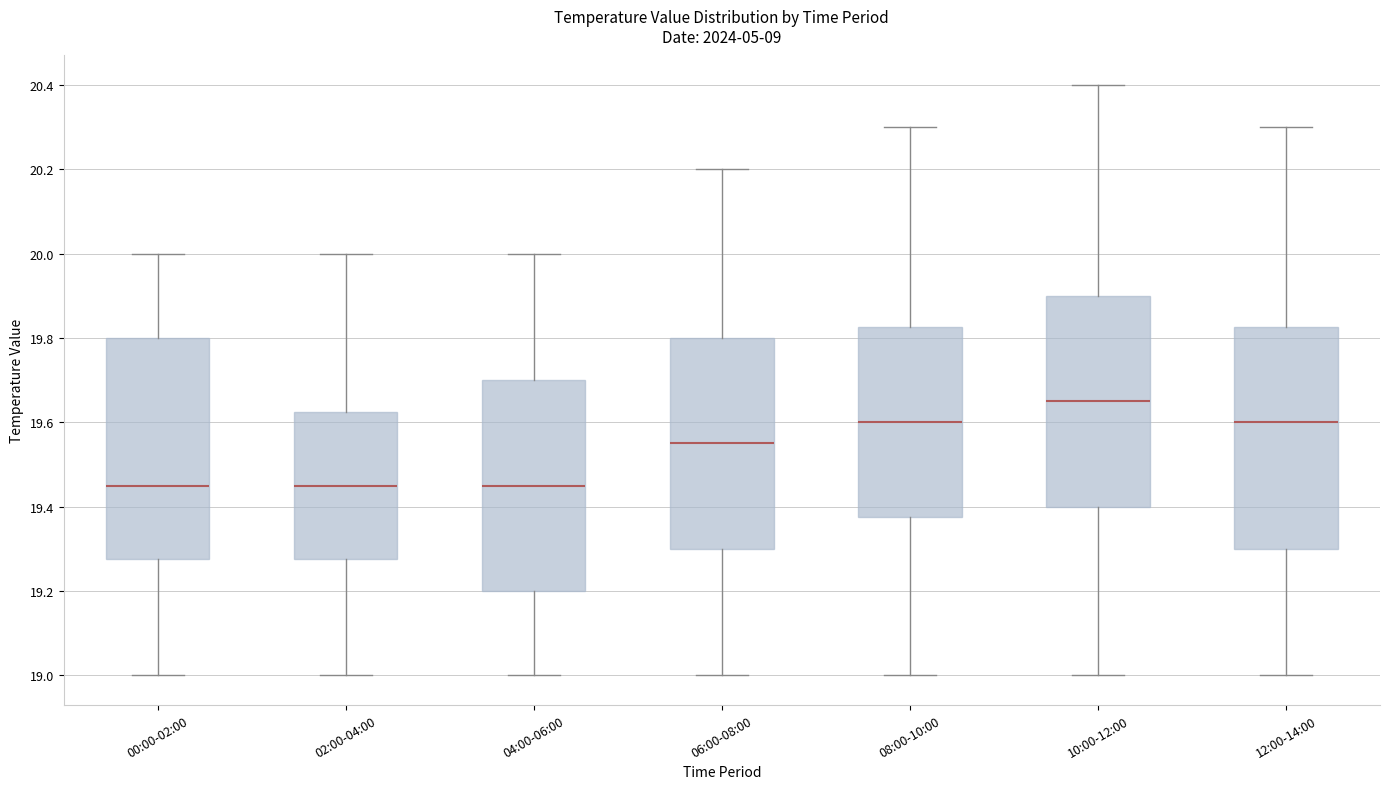

Reading left to right, transcribe this box plot: for each box, give where its median line is, the range the box spans, and where its two whiskers end, as read against the y-axis. The values are not printed on the chart, so give them approximately, as read against the axis.

00:00-02:00: median 19.46, box 19.28 to 19.80, whiskers 19.00 to 20.00
02:00-04:00: median 19.46, box 19.28 to 19.62, whiskers 19.00 to 20.00
04:00-06:00: median 19.46, box 19.20 to 19.70, whiskers 19.00 to 20.00
06:00-08:00: median 19.56, box 19.30 to 19.80, whiskers 19.00 to 20.20
08:00-10:00: median 19.60, box 19.38 to 19.82, whiskers 19.00 to 20.30
10:00-12:00: median 19.66, box 19.40 to 19.90, whiskers 19.00 to 20.40
12:00-14:00: median 19.60, box 19.30 to 19.82, whiskers 19.00 to 20.30